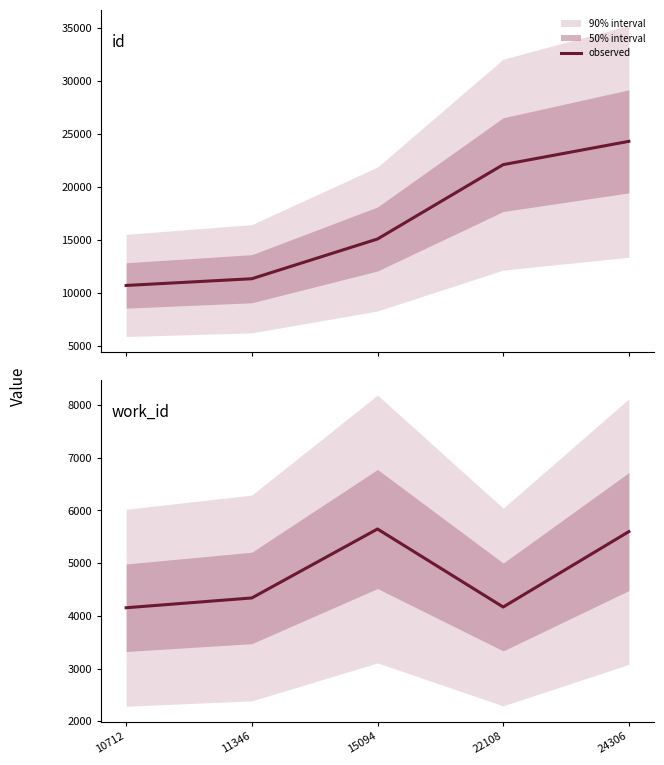

Does the chart have visible grid lines?

No